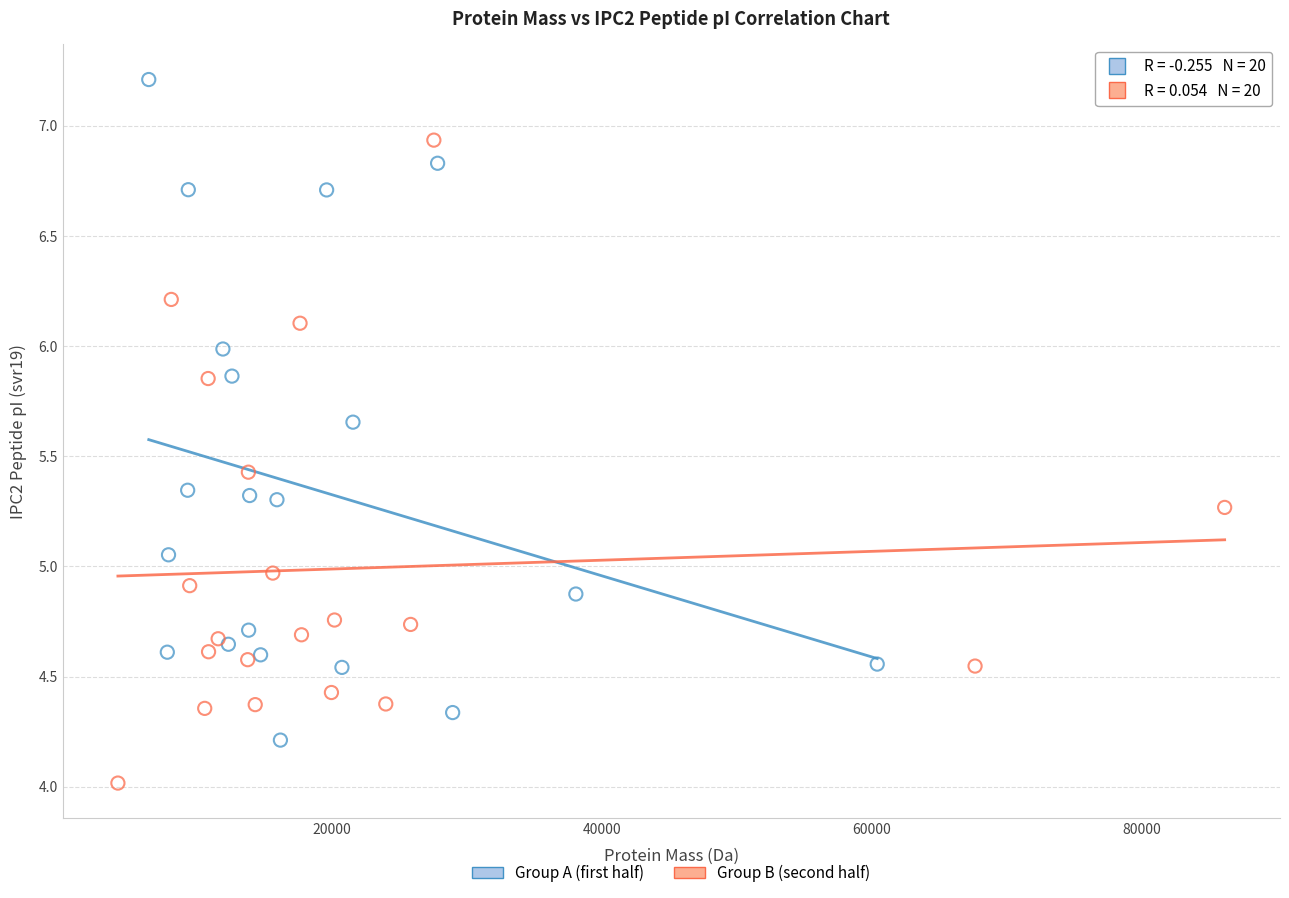

Which series reaches the minimum Y coordinate?

Group B (second half)